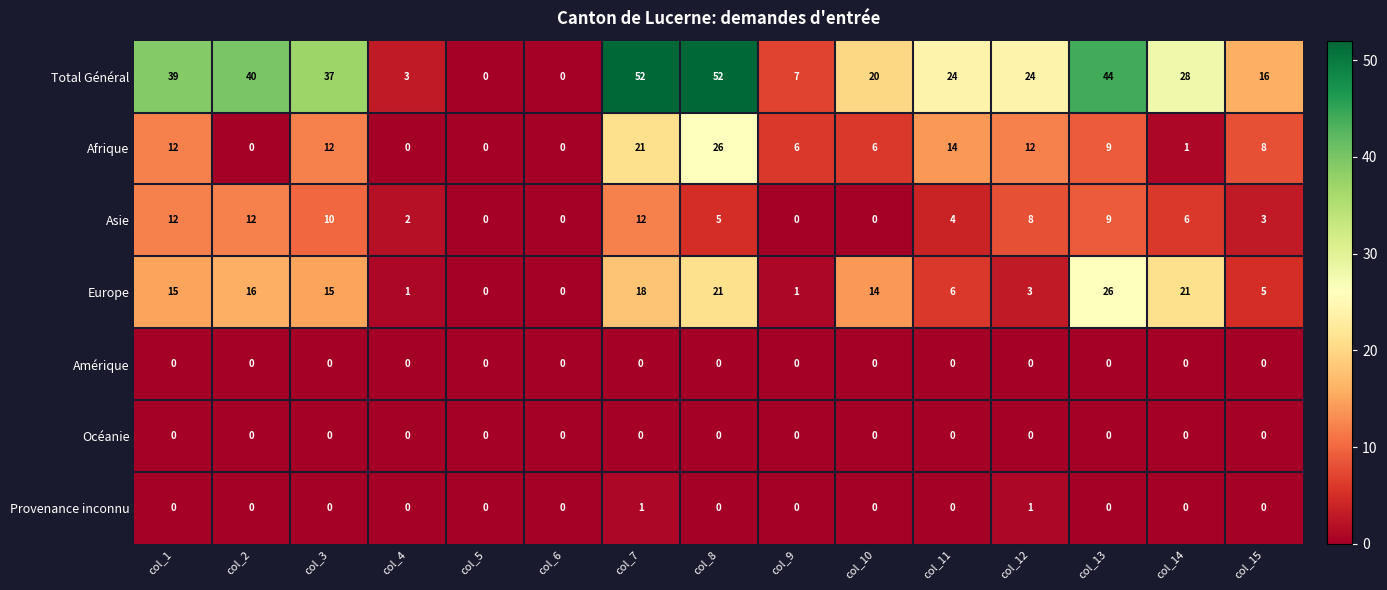

Which series has the largest total across all categories?

Total Général